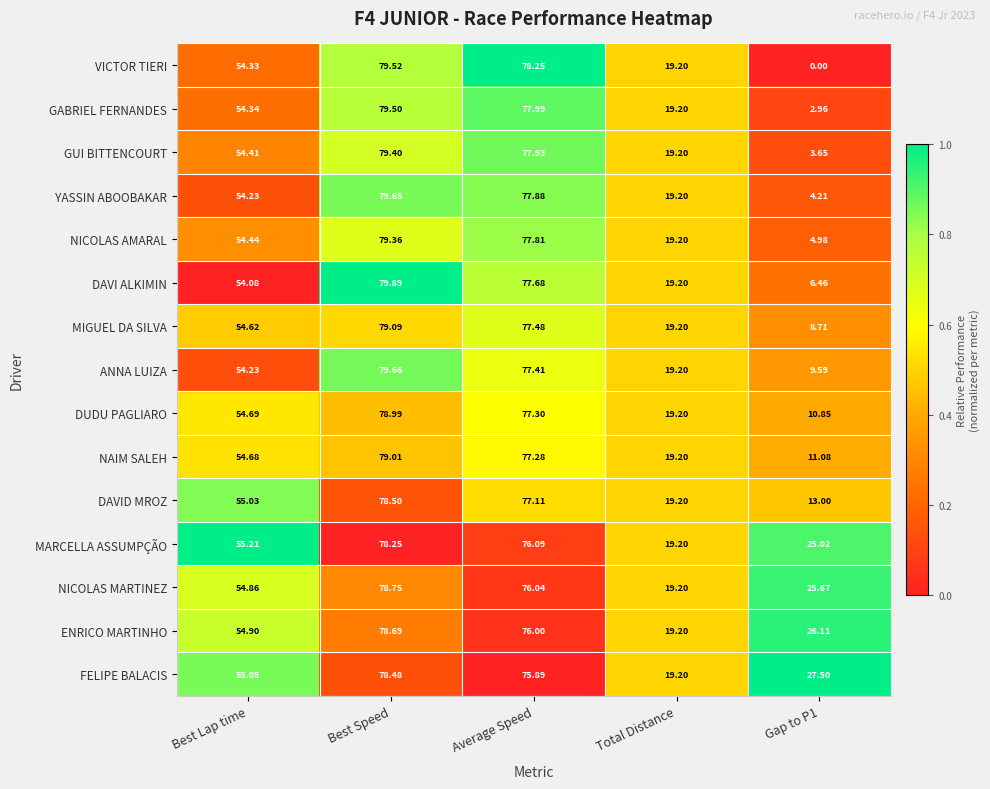

What is the total value across all series at Gap to P1?

179.8